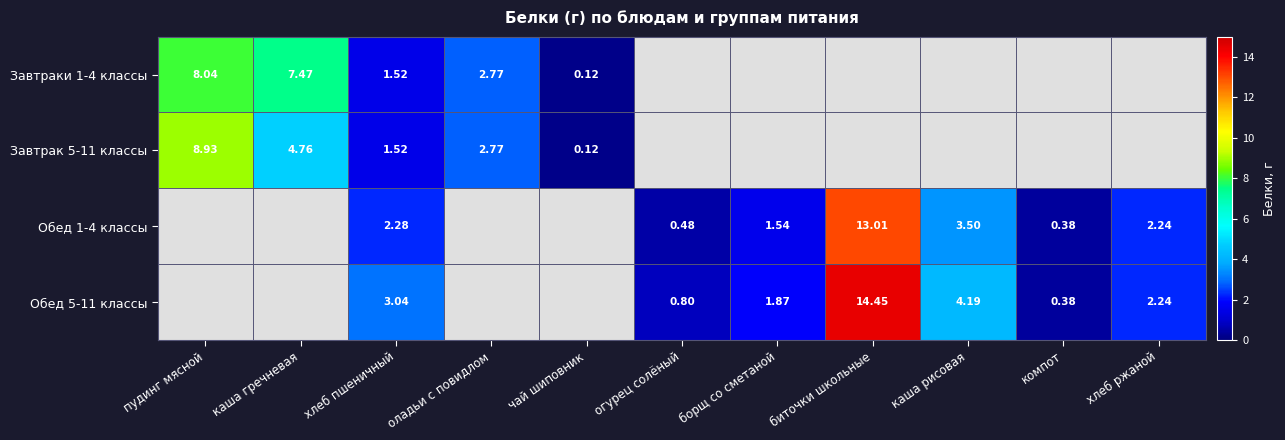

At which category does the chart reach its peak across all series?

биточки школьные